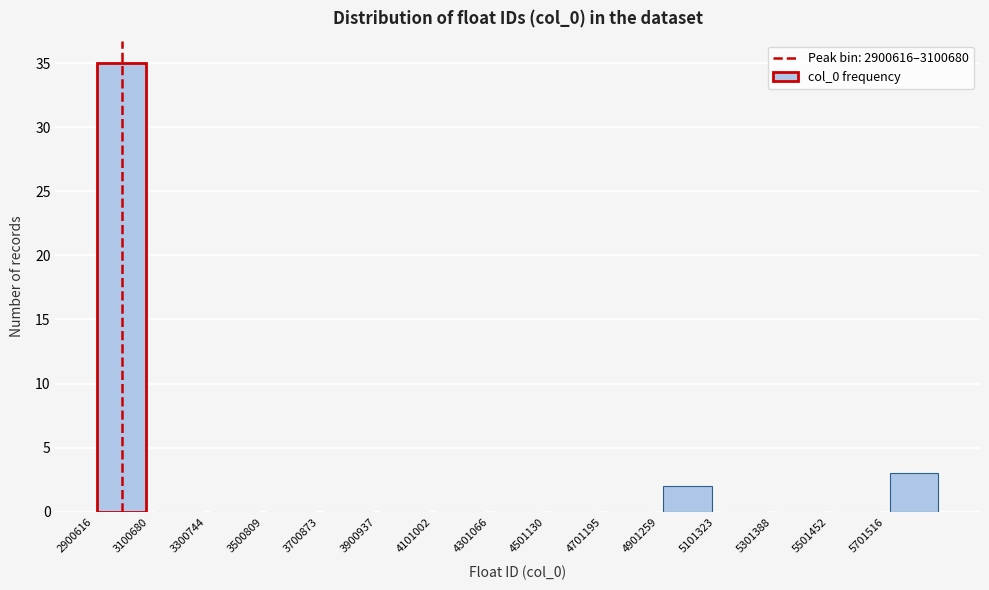

Reading left to right, transcribe this chart: for each bar, give the range it covers on the x-axis and its height. Neither the bar edges nor the heights are printed on the chart, so give them approximately, as read against the axes.

2900000 to 3100000: 35
3100000 to 3300000: 0
3300000 to 3500000: 0
3500000 to 3700000: 0
3700000 to 3900000: 0
3900000 to 4100000: 0
4100000 to 4300000: 0
4300000 to 4500000: 0
4500000 to 4700000: 0
4700000 to 4900000: 0
4900000 to 5100000: 2
5100000 to 5300000: 0
5300000 to 5500000: 0
5500000 to 5700000: 0
5700000 to 5900000: 3